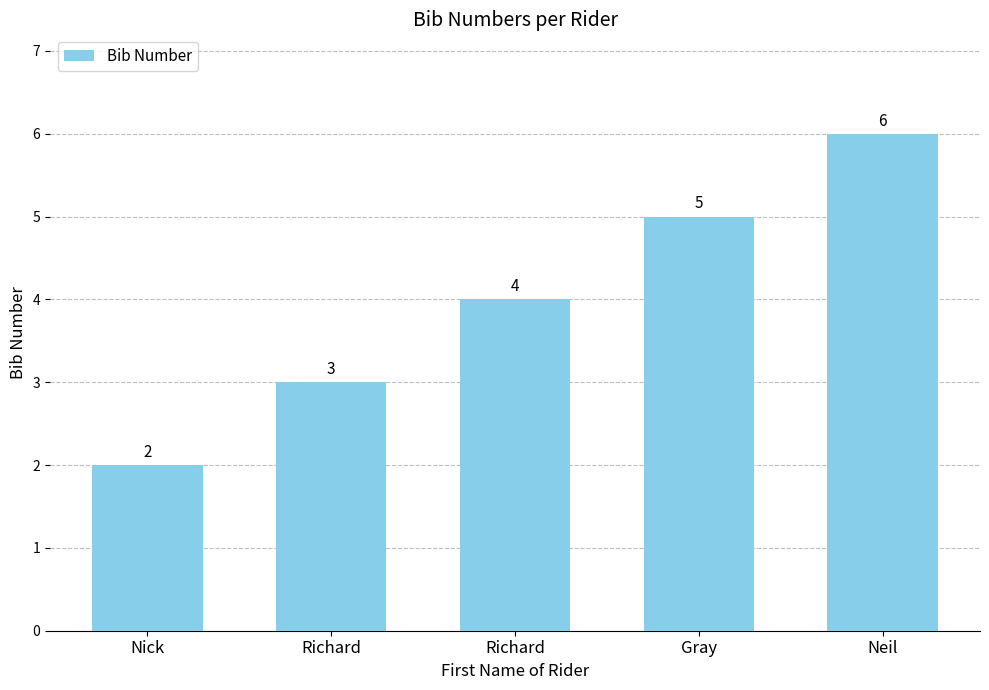

Are the bars horizontal?

No